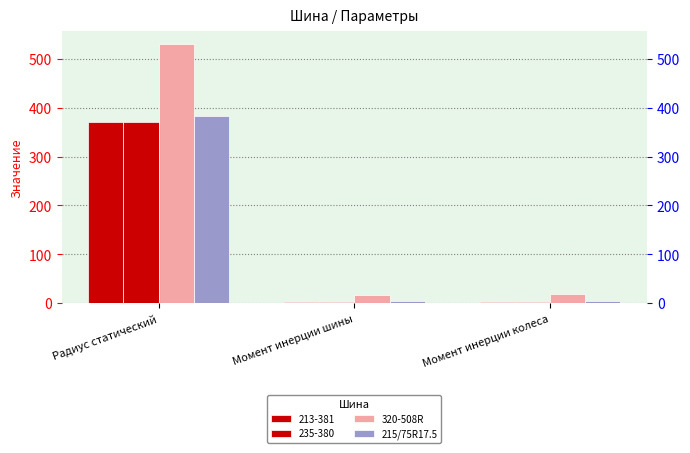

The 320-508R series shows 19.2 at Момент инерции колеса. True or false?

True